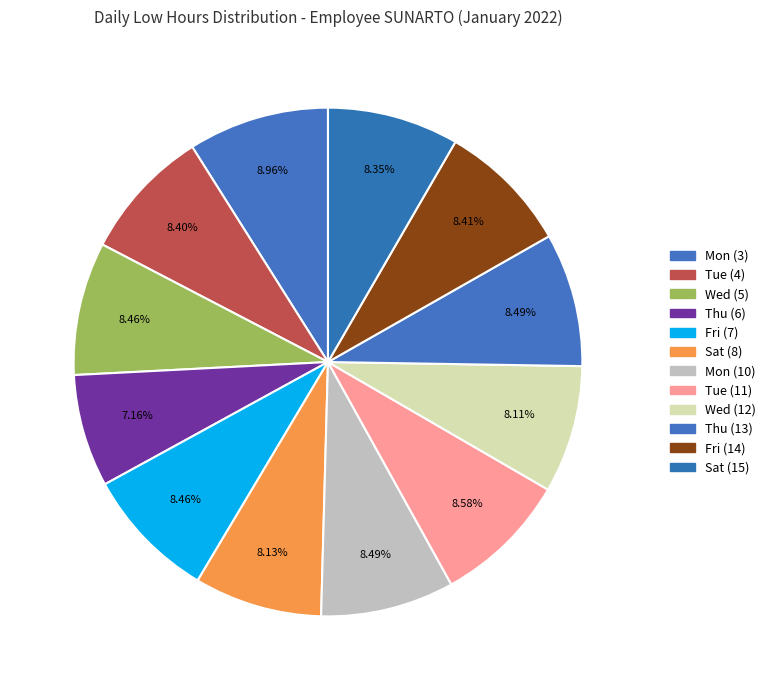

What percentage is NOT represented by Tue (11)?

91.4%